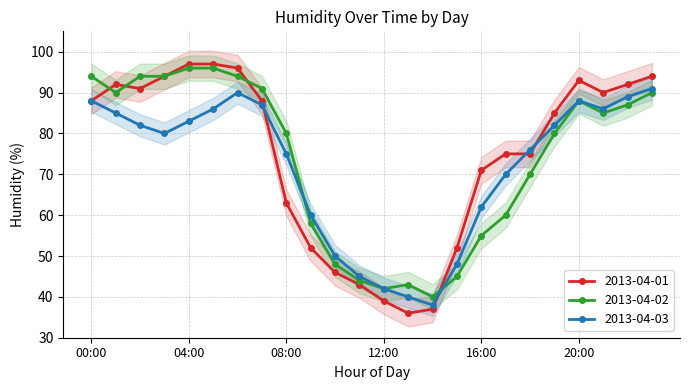

What position from the right is 13:00?

11